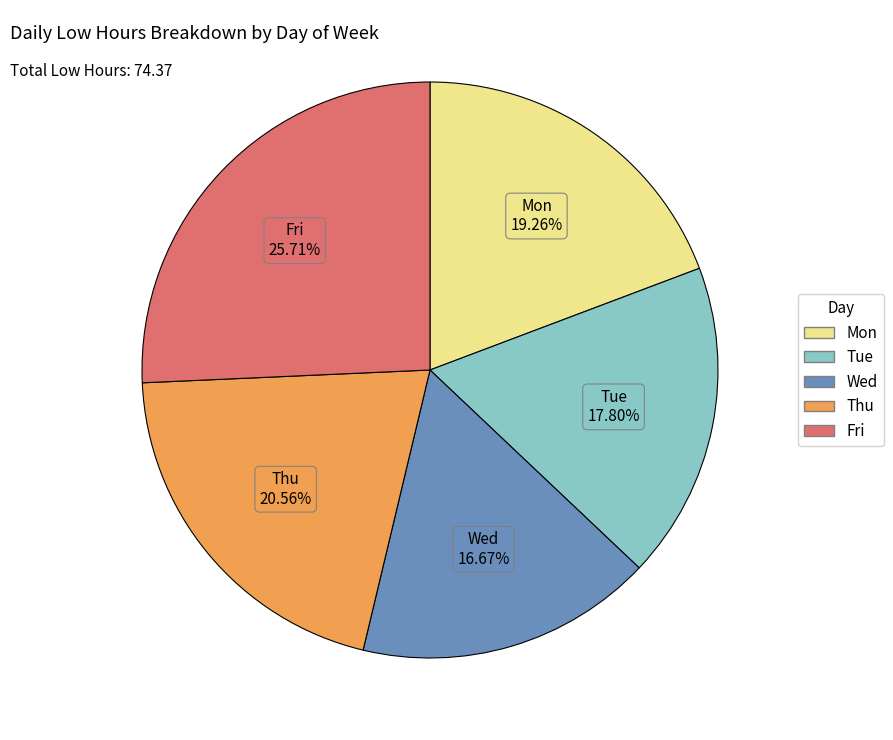

Does any single category account for the majority?

No